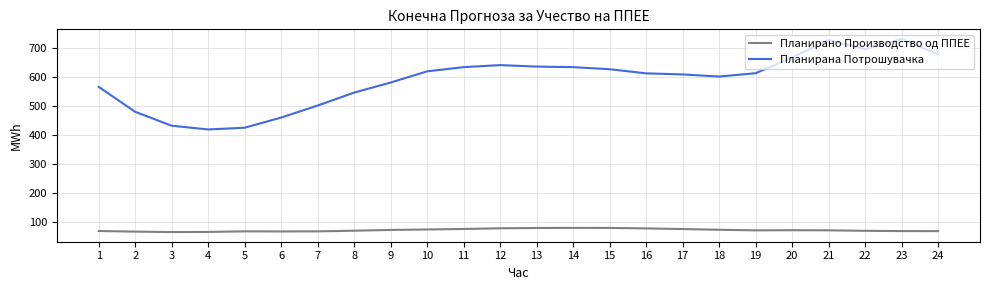

Which series has the largest range (max minus min)?

Планирана Потрошувачка